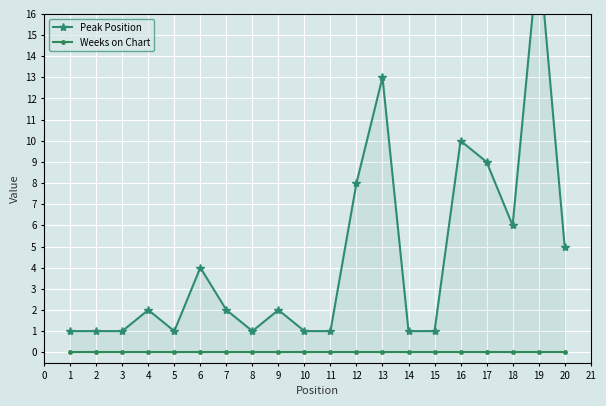

Between 4 and 11, which series saw the biggest shift?

Peak Position